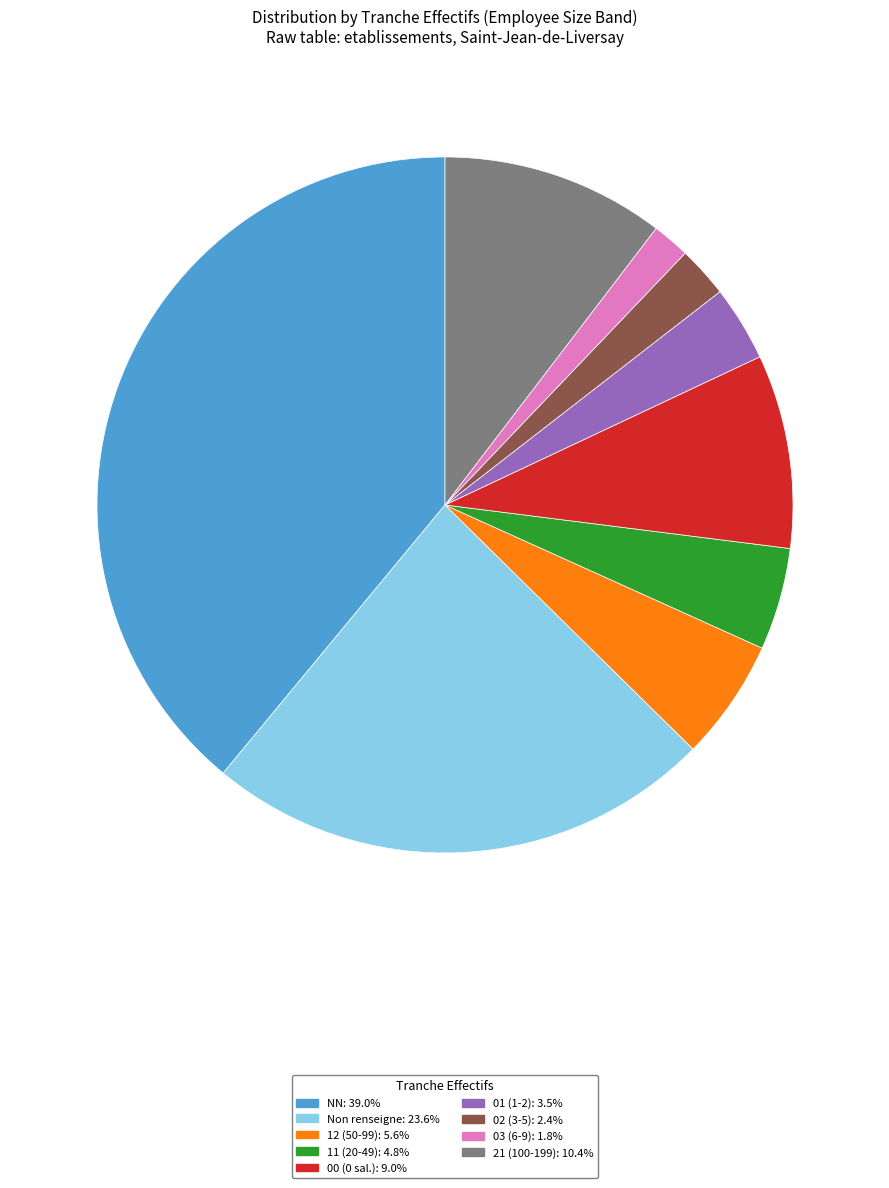

How many slices are in this pie chart?

9